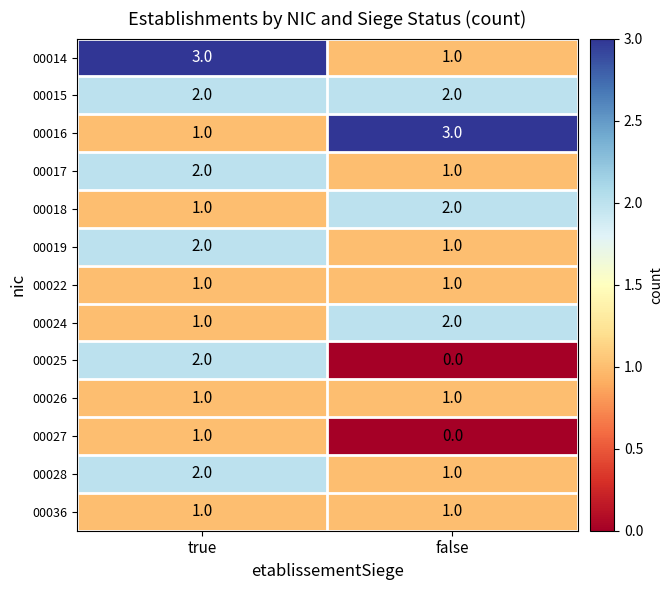

What is the sum of all 00028 values?

3